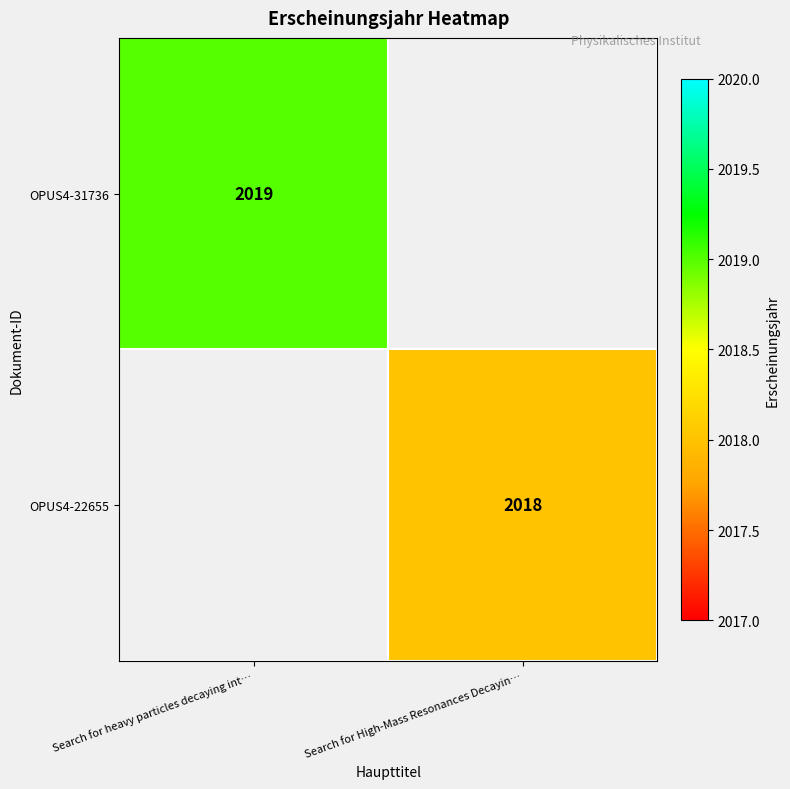

The value of OPUS4-31736 at Search for heavy particles decaying int… is 2019. True or false?

True